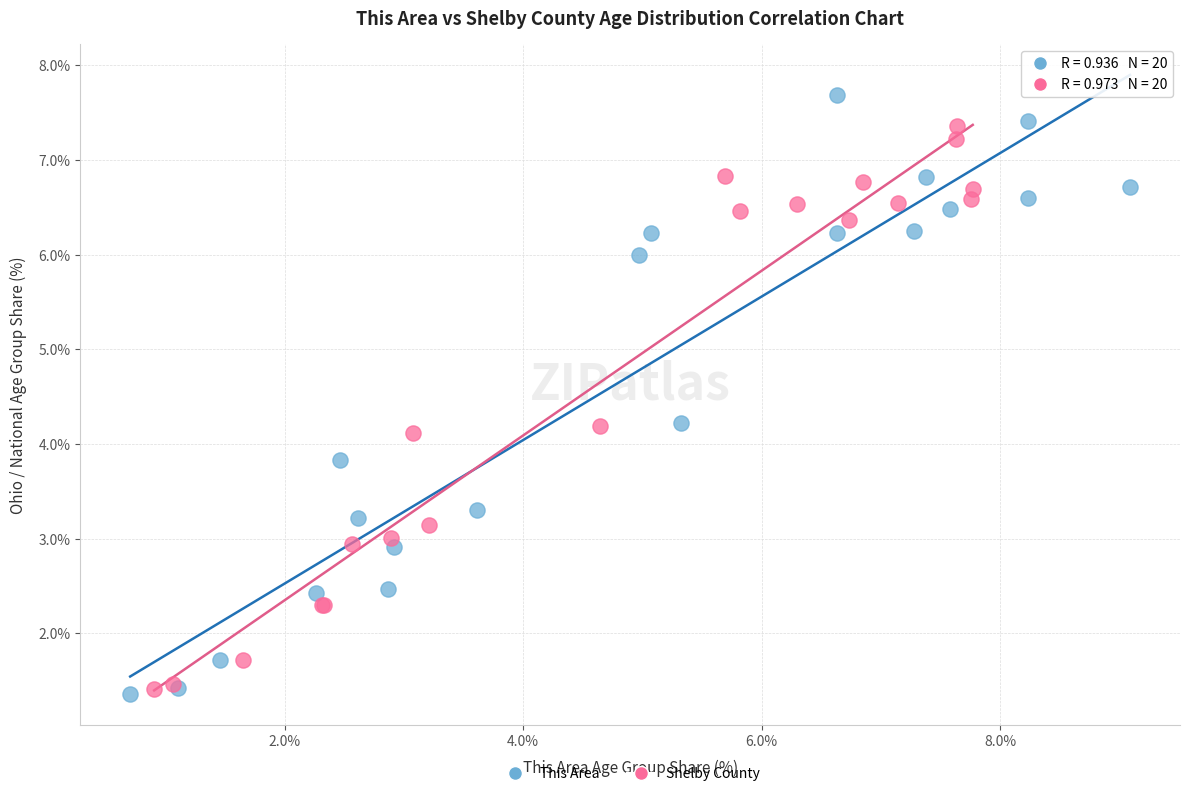

Which series has the widest spread of Y values?

This Area